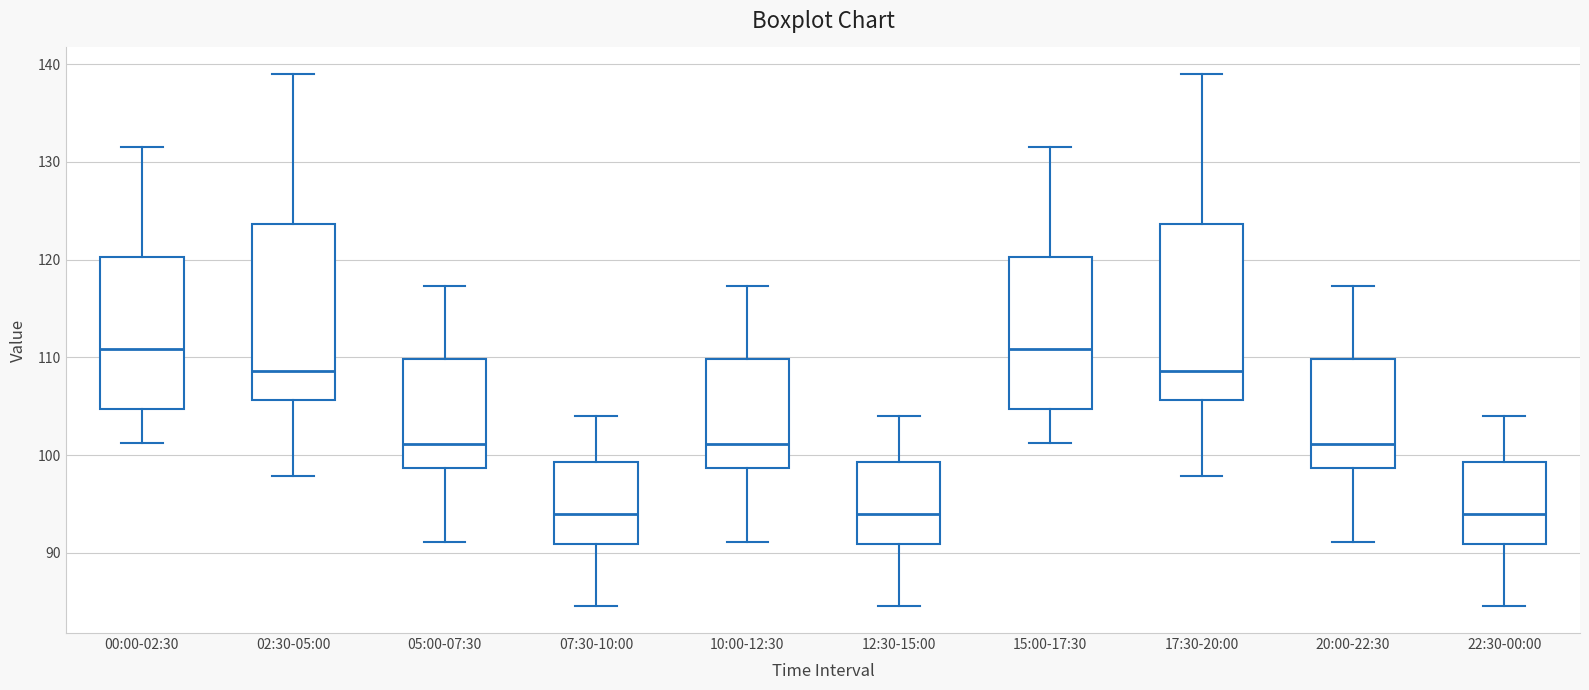

Where is the upper edge of the box for 17:30-20:00 on the y-axis? The values are not printed on the chart, so give them approximately, as read against the axis.

124